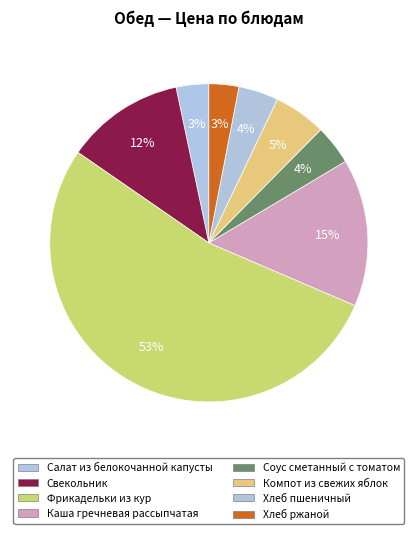

Is Фрикадельки из кур the majority of the pie?

Yes